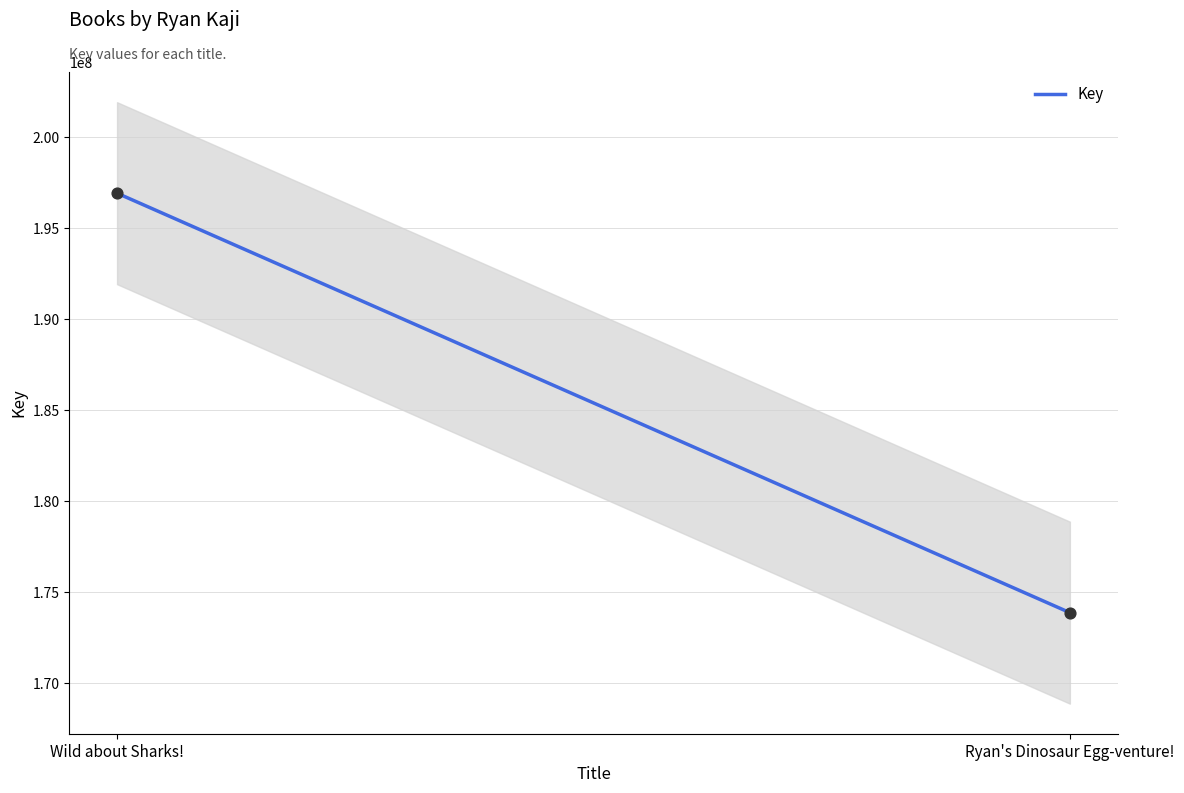

Between Wild about Sharks! and Ryan's Dinosaur Egg-venture!, which is larger?

Wild about Sharks!